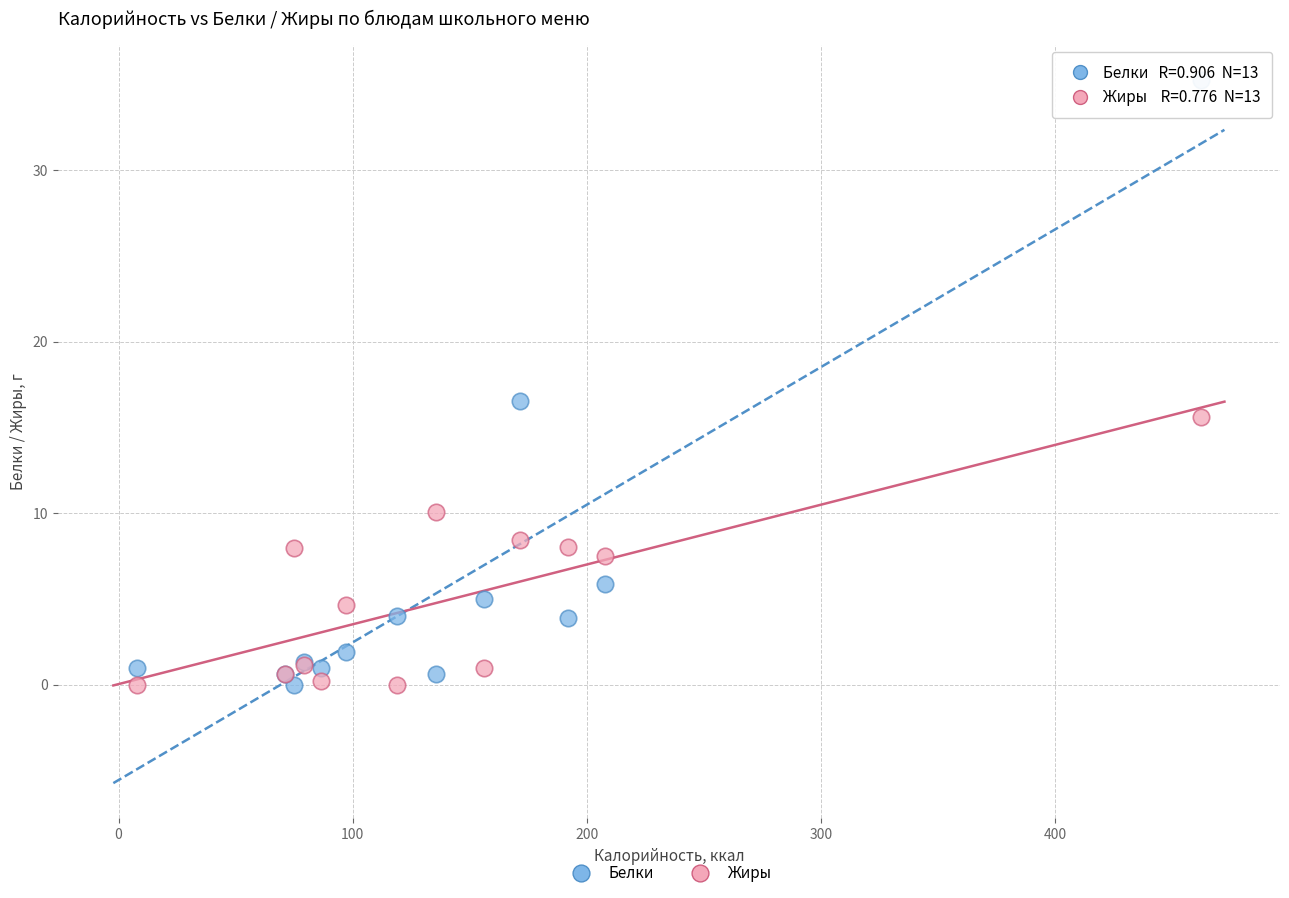

In the Белки series, what Y value is closest to 17?

16.5